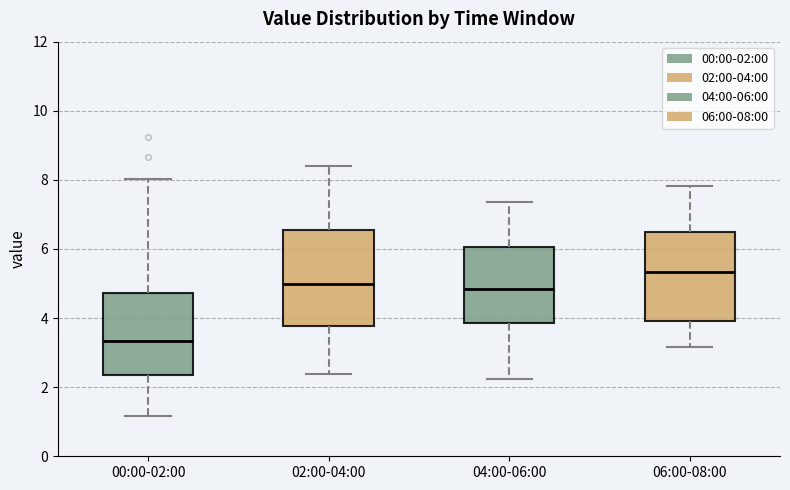

Reading left to right, read every box against the y-axis: the position of its median line, the range the box covers, and the ends of its whiskers. The values are not printed on the chart, so give them approximately, as read against the axis.

00:00-02:00: median 3.4, box 2.4 to 4.8, whiskers 1.2 to 8.0
02:00-04:00: median 5.0, box 3.8 to 6.6, whiskers 2.4 to 8.4
04:00-06:00: median 4.8, box 3.8 to 6.0, whiskers 2.2 to 7.4
06:00-08:00: median 5.4, box 4.0 to 6.6, whiskers 3.2 to 7.8